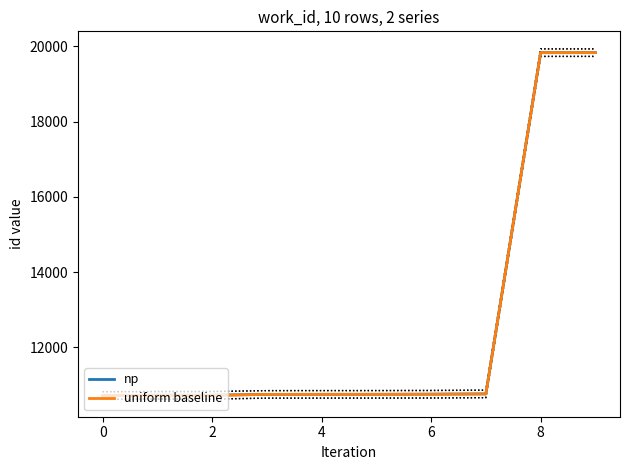

The value of np at 2 is 3233. True or false?

False